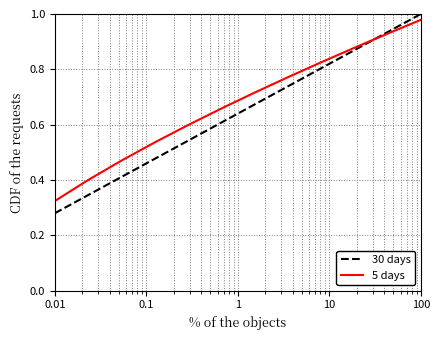

True or false: 5 days has more than 2 interior local peaks.

False